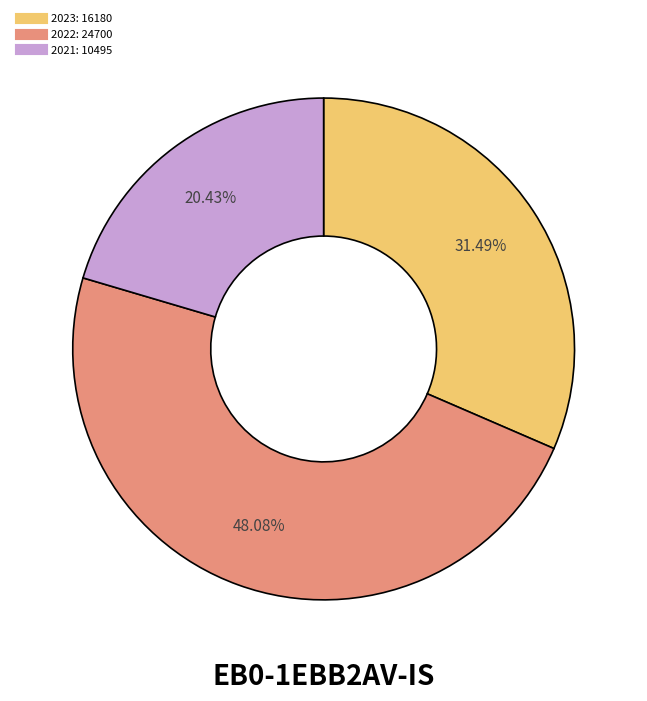

Is there any slice that represents more than half of the pie?

No